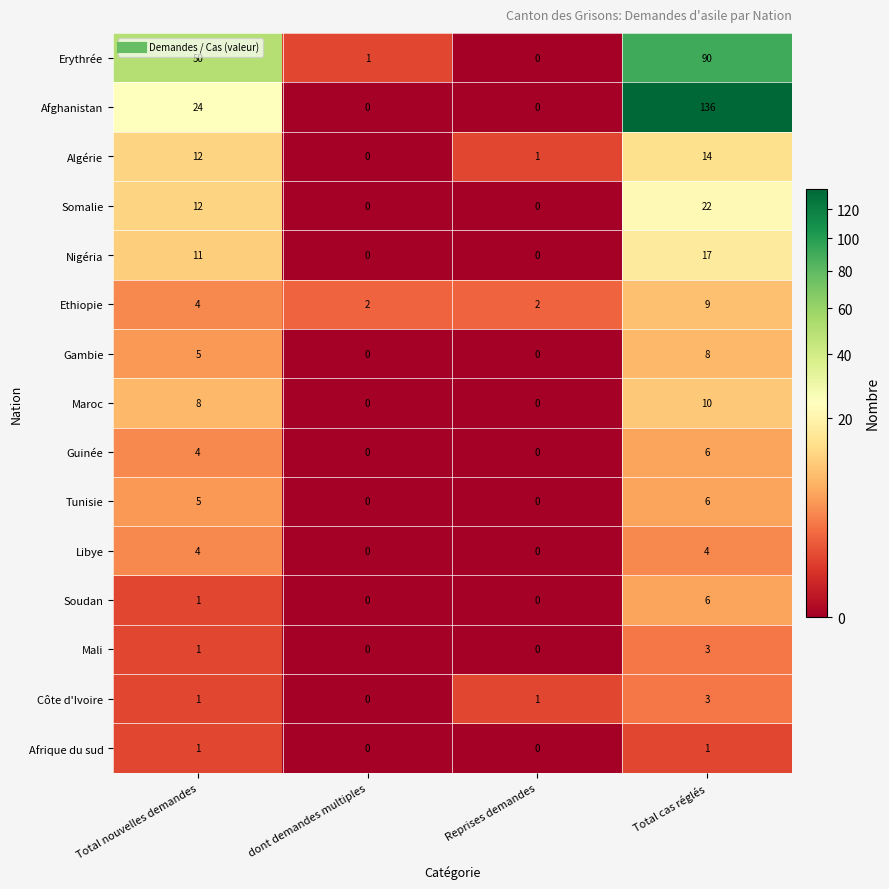

Read the Tunisie value at Total cas réglés.

6